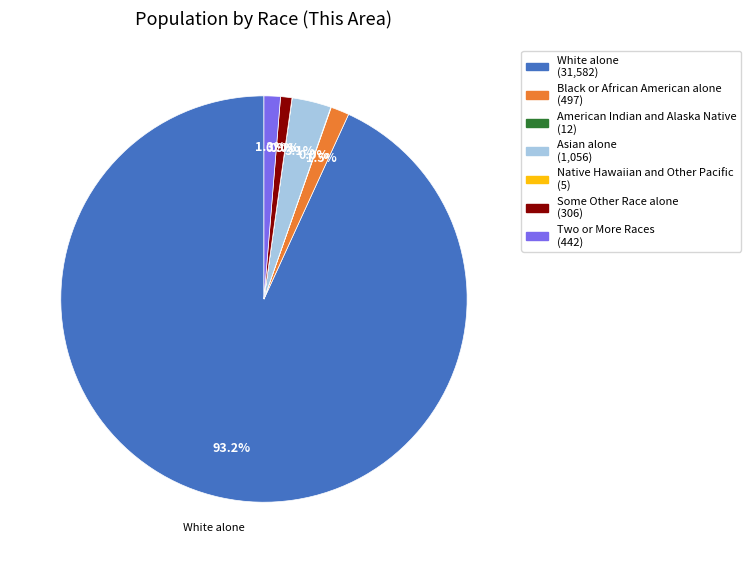

Does any single category account for the majority?

Yes